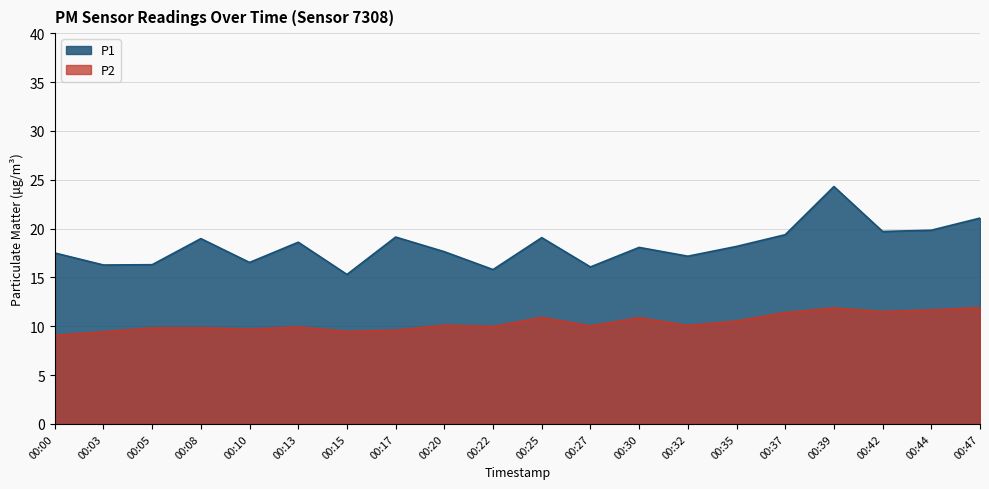

True or false: P2 and P1 intersect in this chart.

False